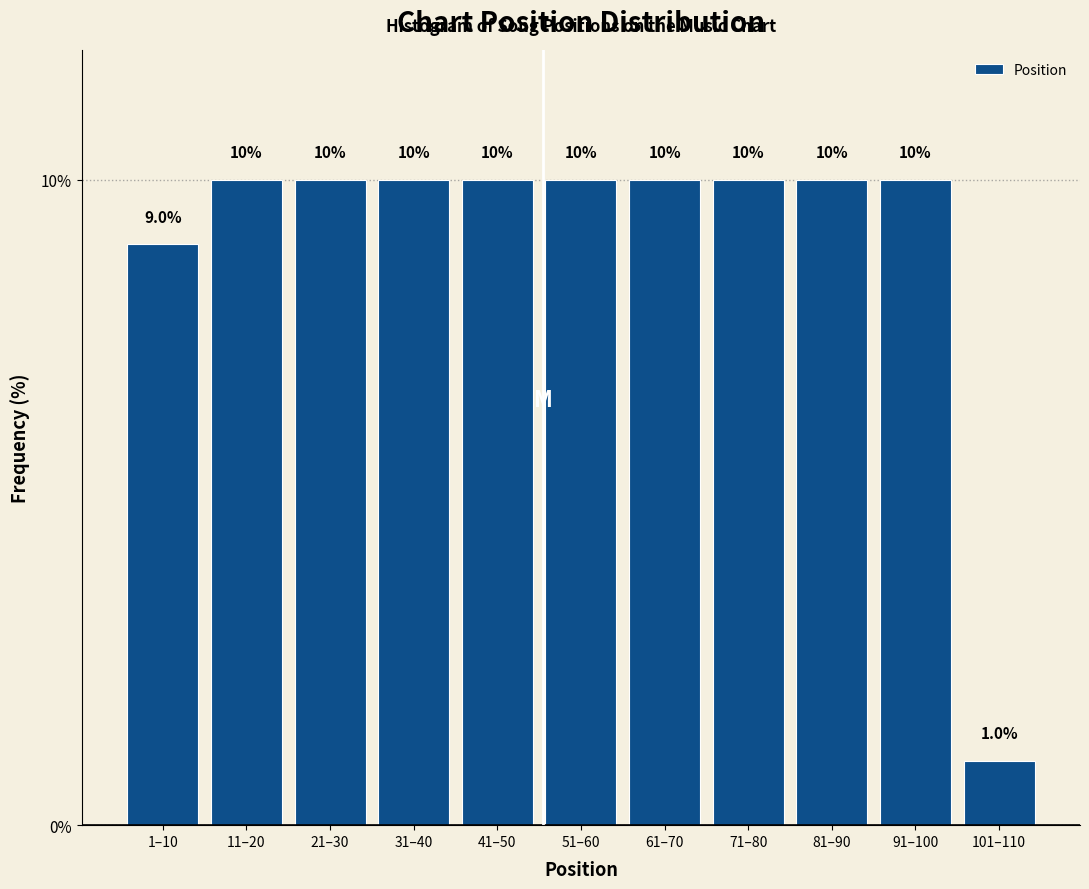

Reading left to right, what are all the values shown in this chart?

9	10	10	10	10	10	10	10	10	10	1